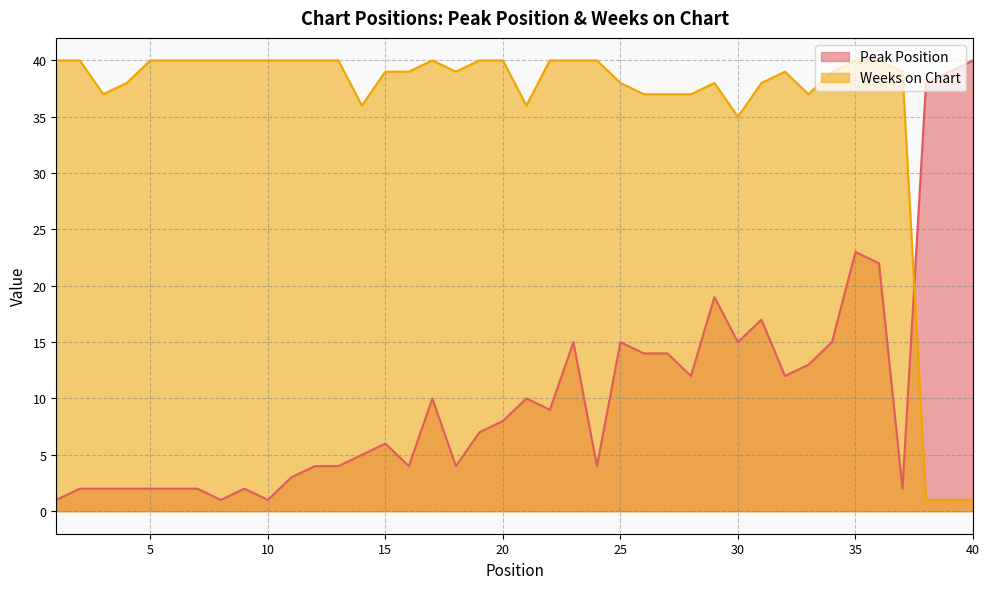

True or false: Weeks on Chart has a value of 40 at 23.

True